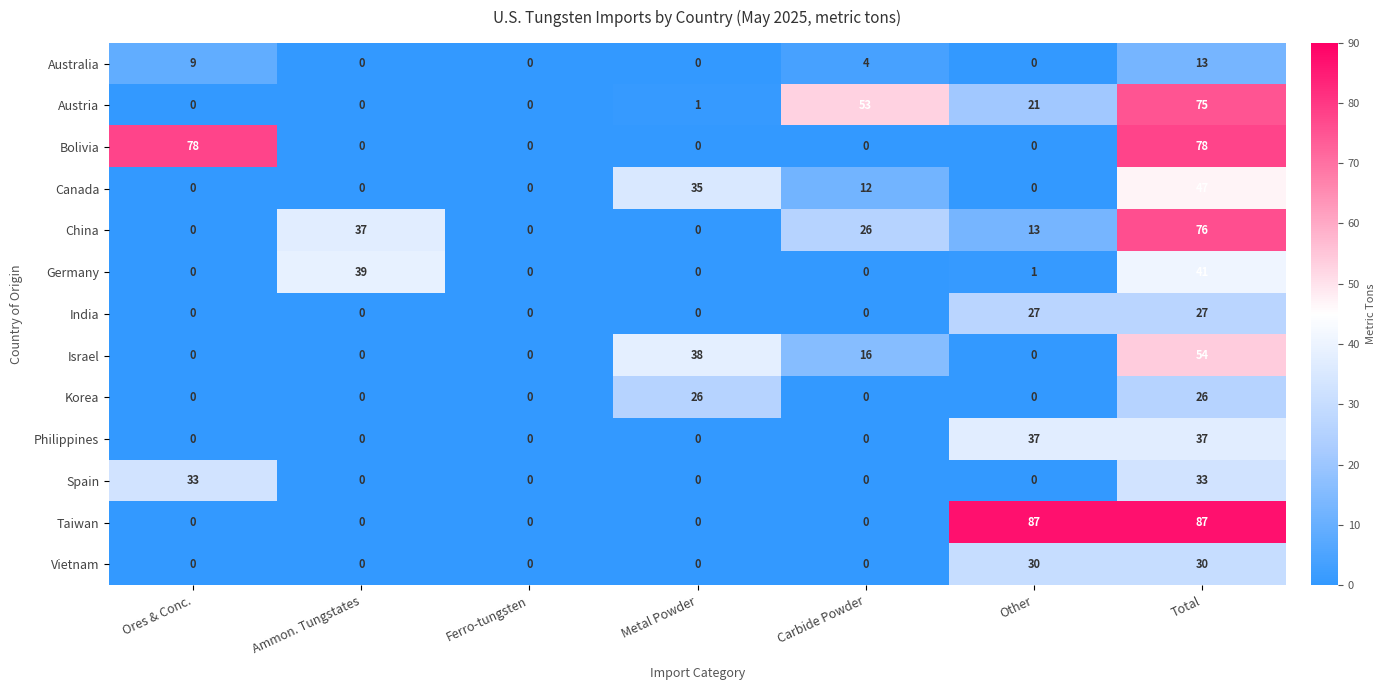

Is it true that Germany equals 0 at Metal Powder?

True